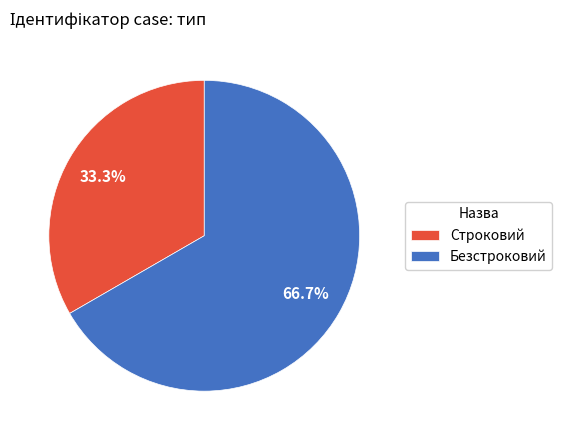

Is it true that Строковий is 33% of the pie?

True